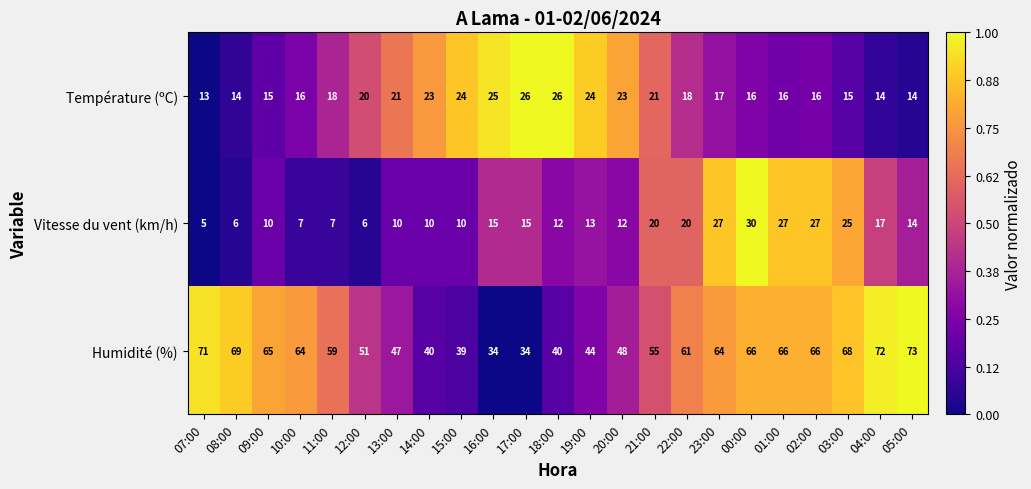

At which category is the sum across all series the highest?

00:00